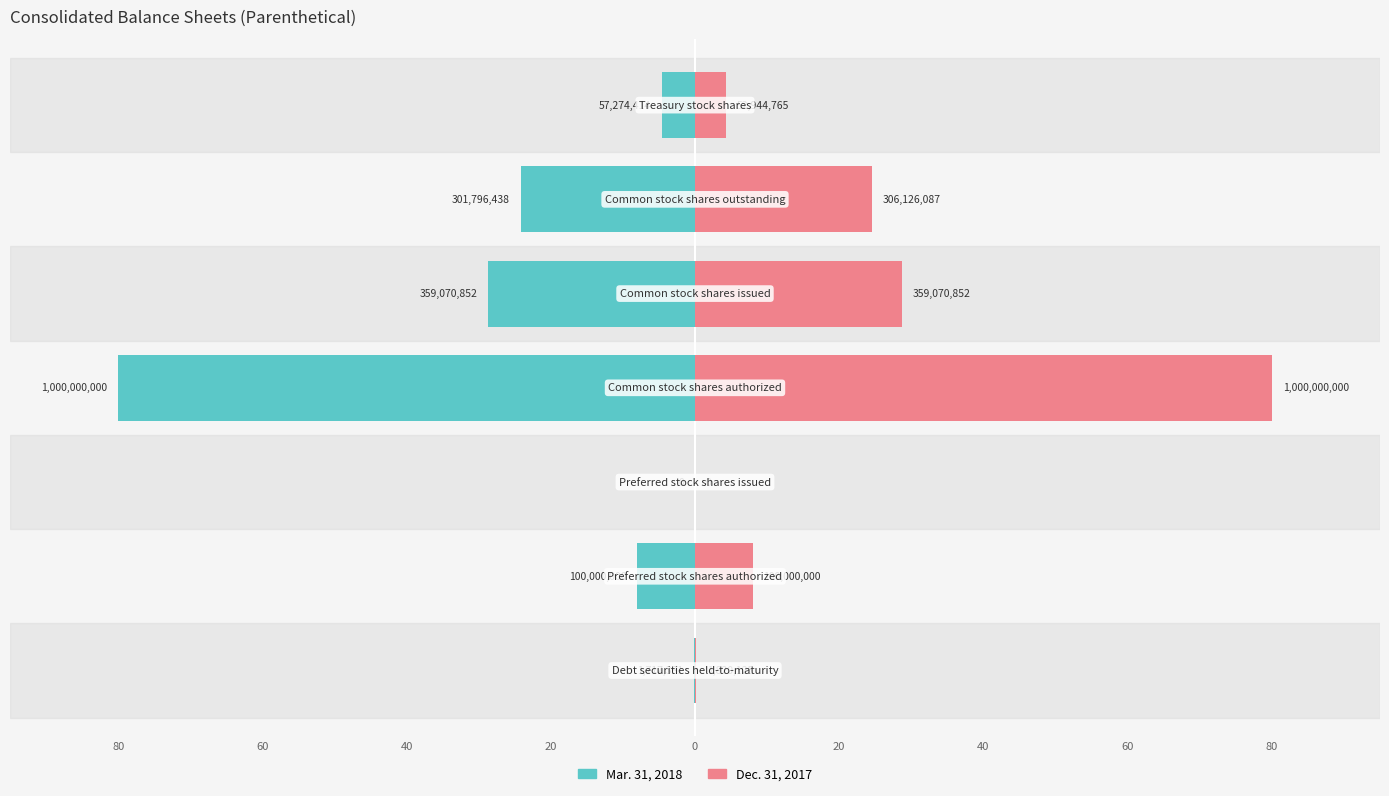

Is the value of Mar. 31, 2018 at 40 greater than the value of Dec. 31, 2017 at 40?

No